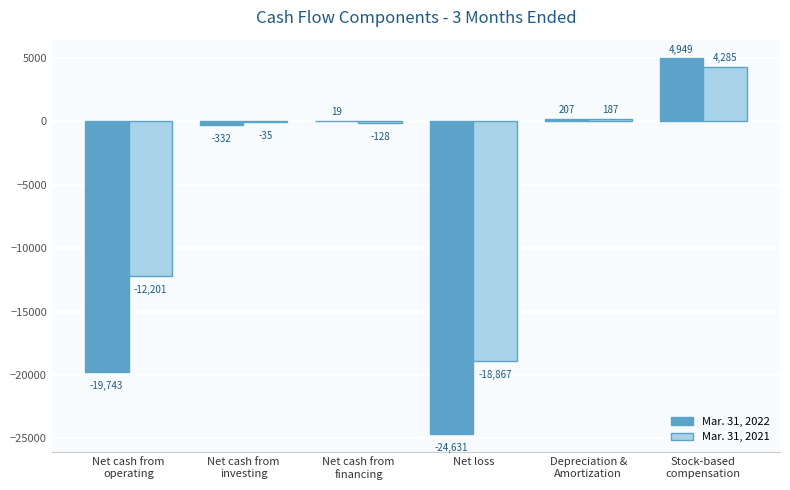

What is the greatest value displayed?

4949